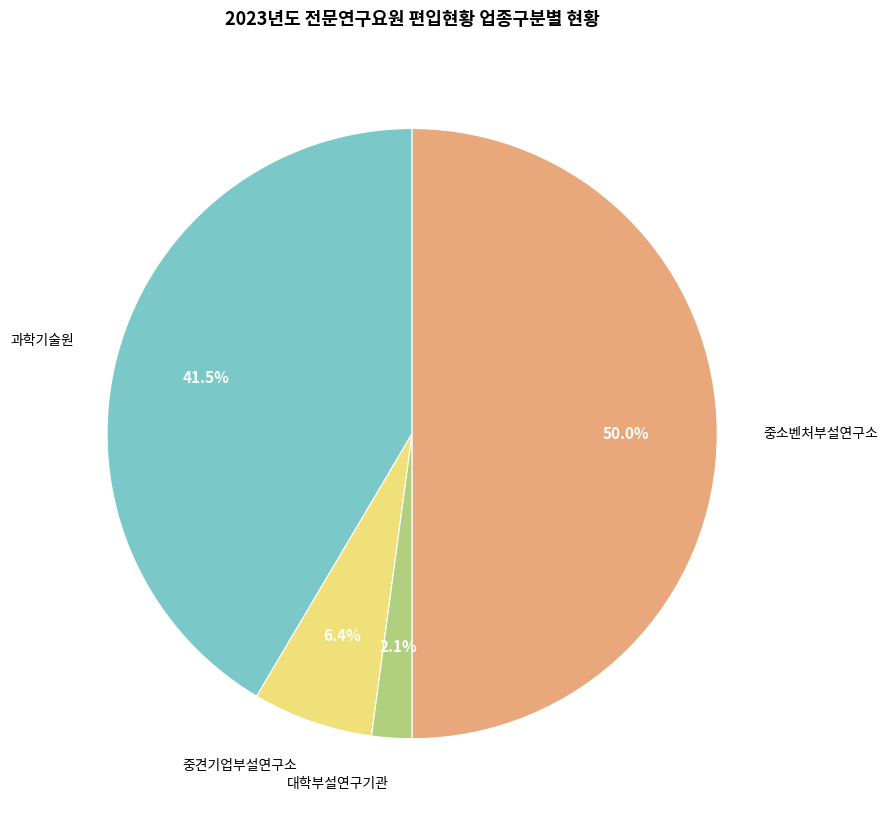

Count the number of slices in the pie.

4